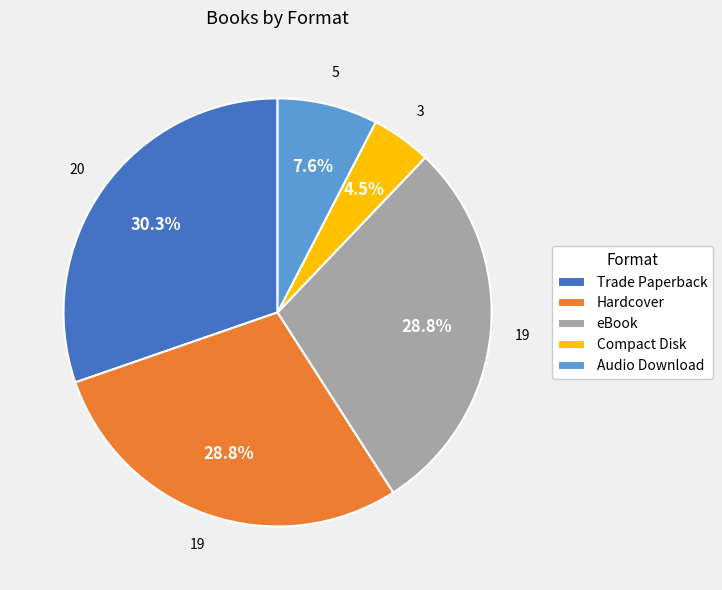

How many segments does this pie chart have?

5